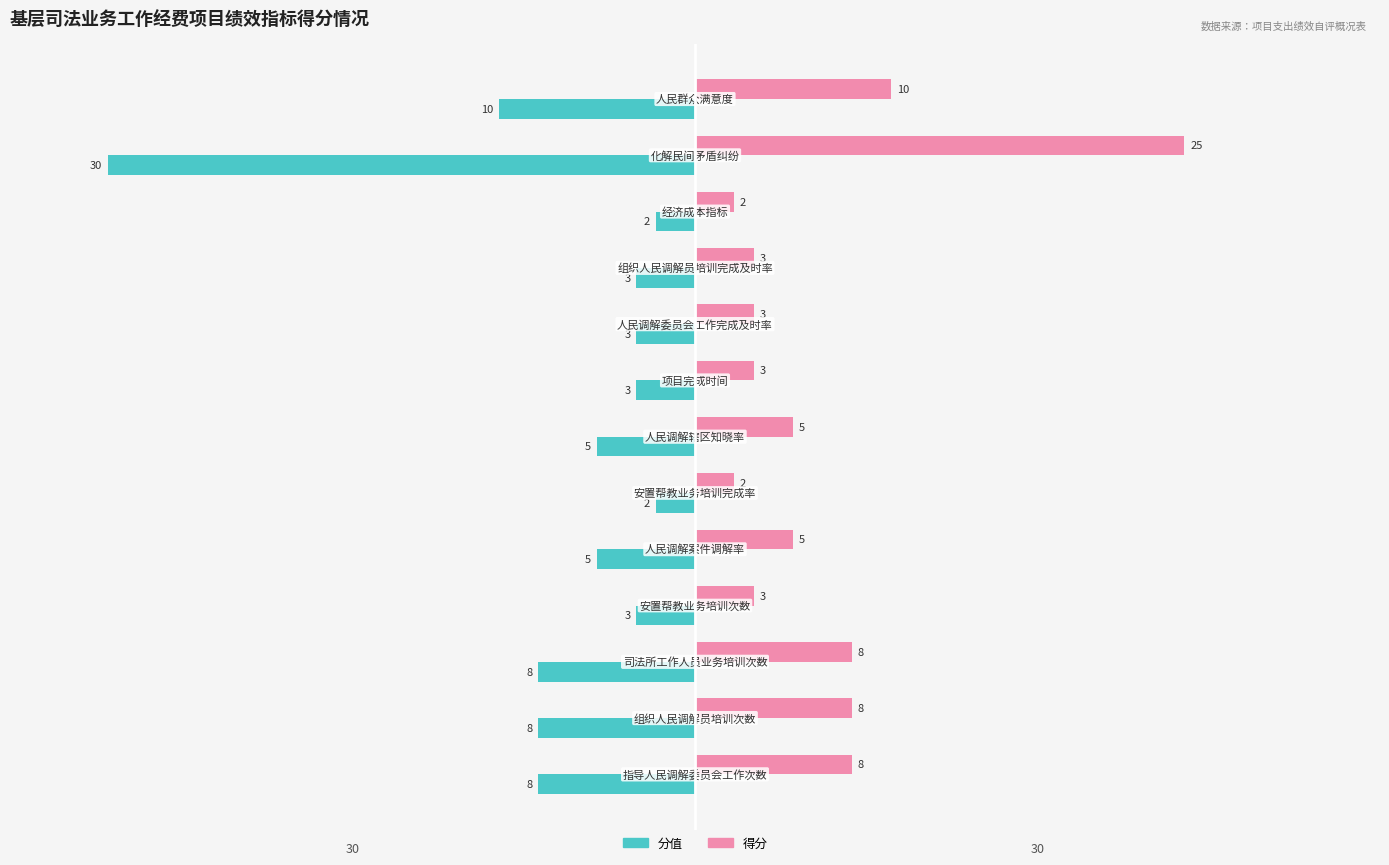

What is the highest value of the 得分 series?

25